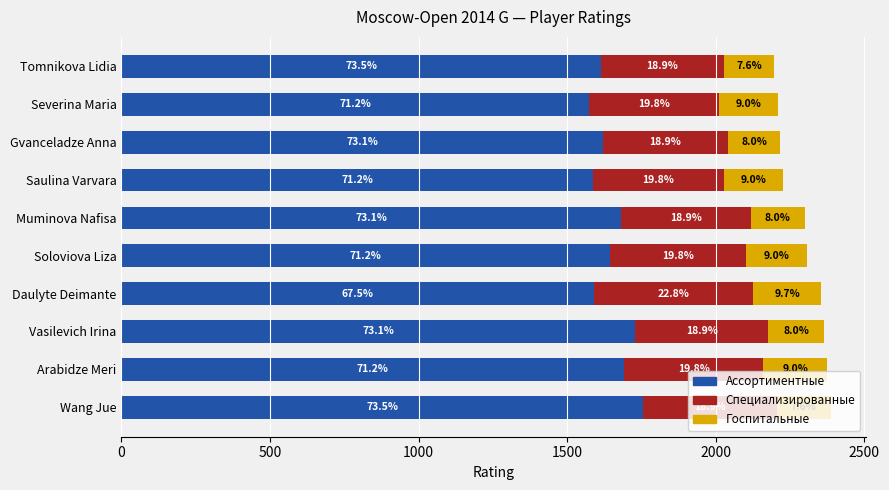

What position from the left is Vasilevich Irina?

3